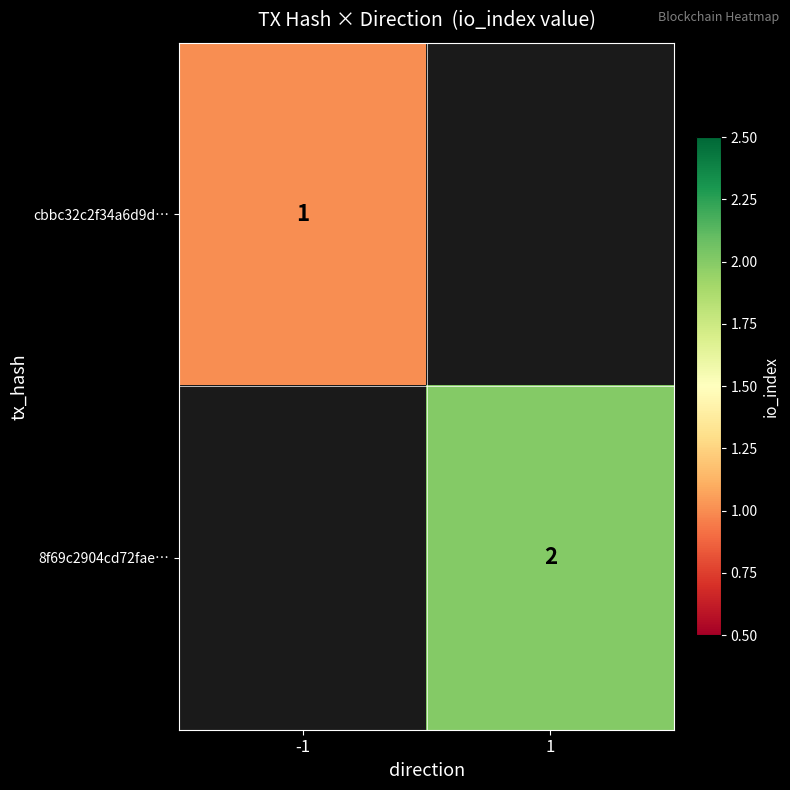

Is it true that 8f69c2904cd72fae… equals 3 at 1?

False